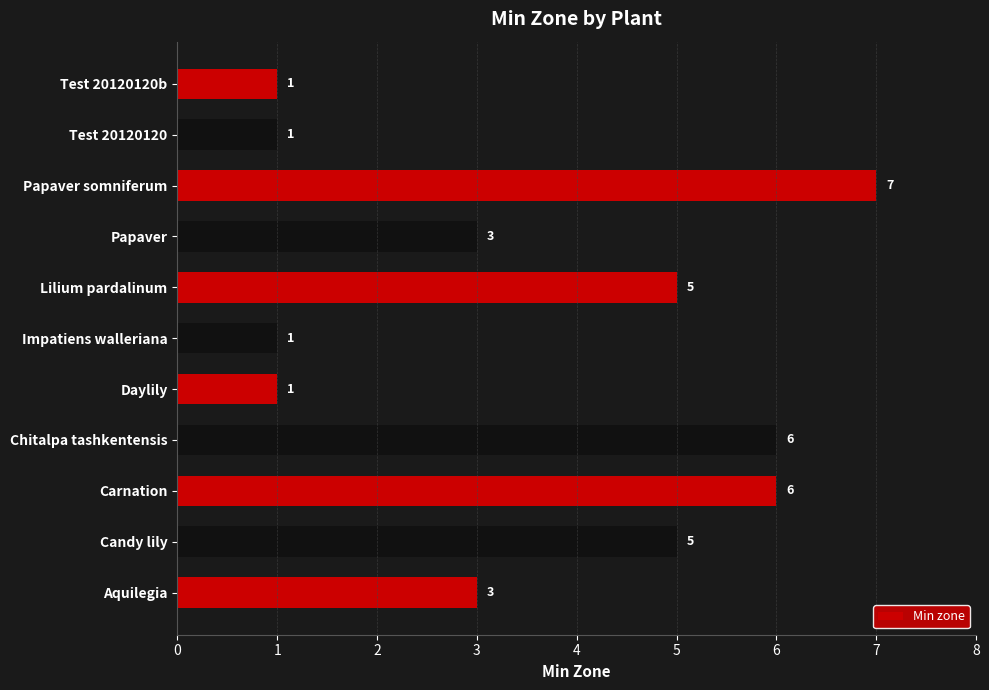

Which category has the highest value across all series?

Papaver somniferum